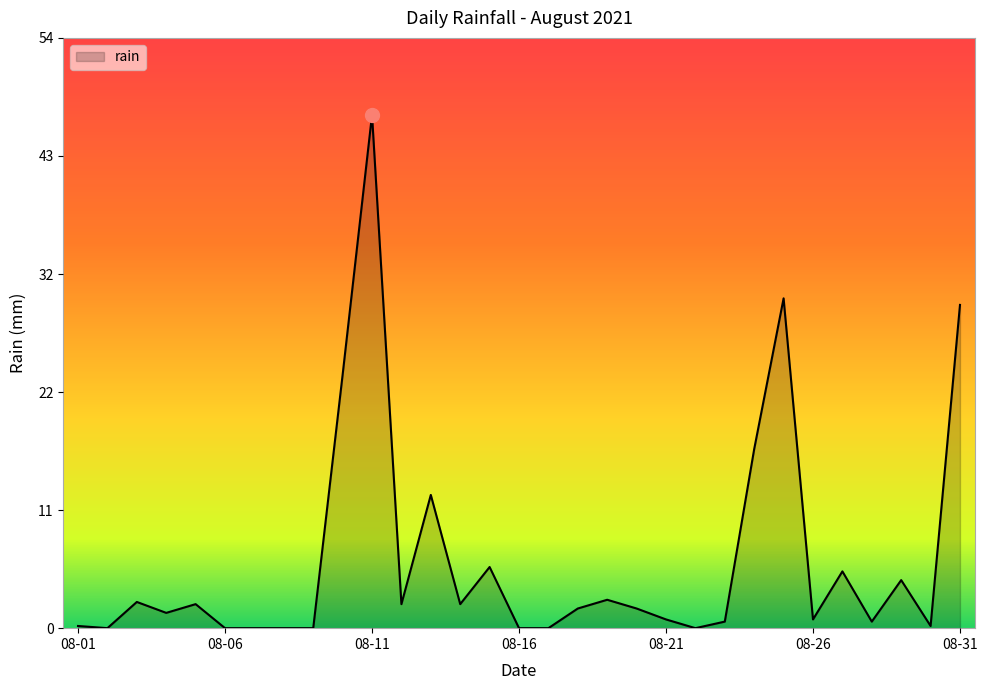

What is the greatest value displayed?

47.0